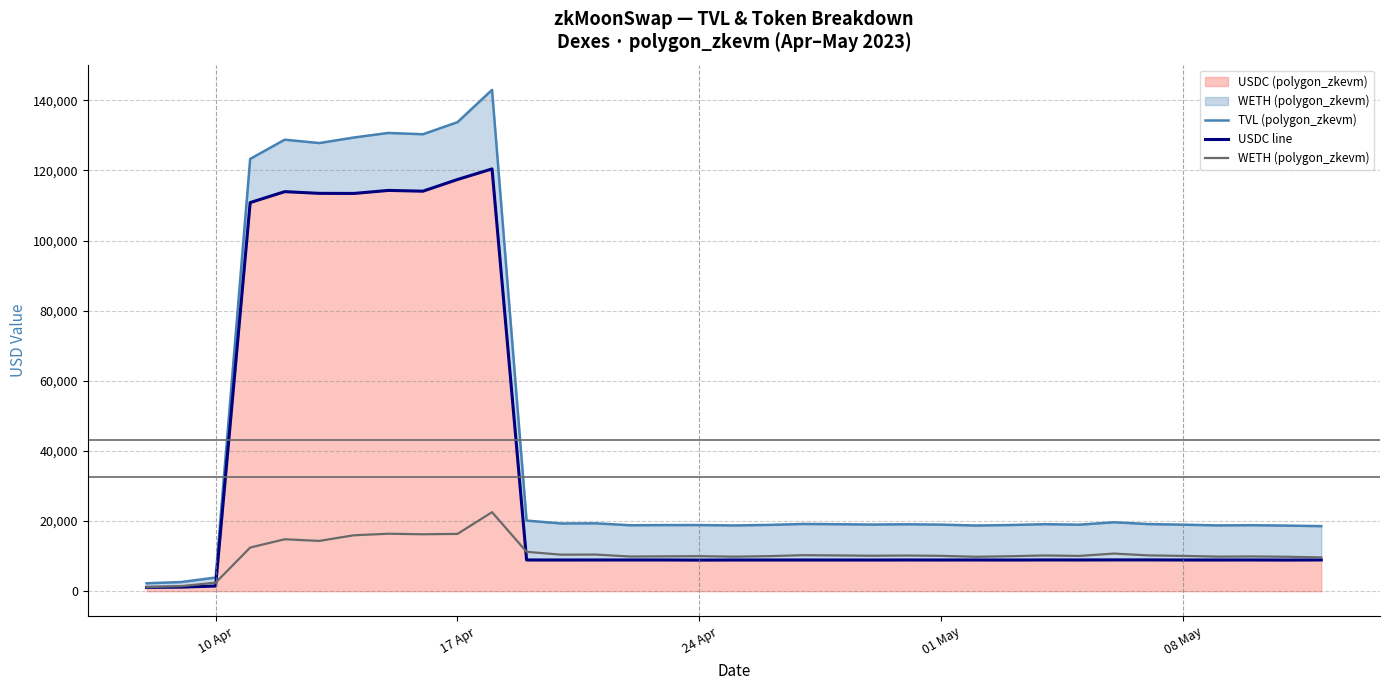

How many lines are shown in the chart?

3